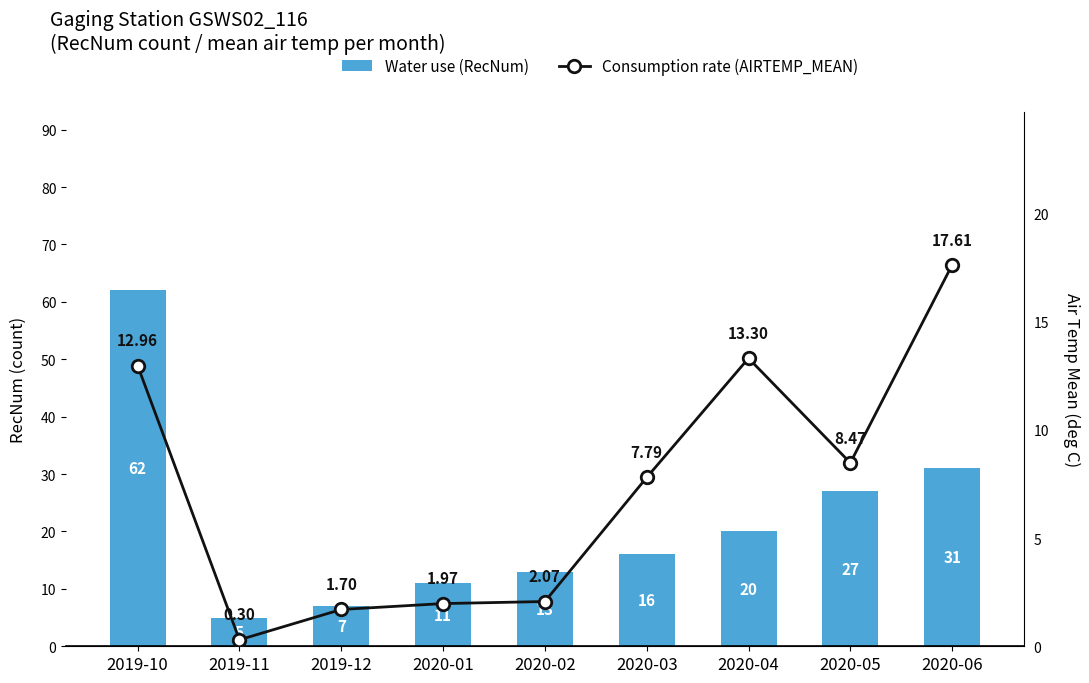

At which label does Consumption rate (AIRTEMP_MEAN) reach its peak?

2020-06